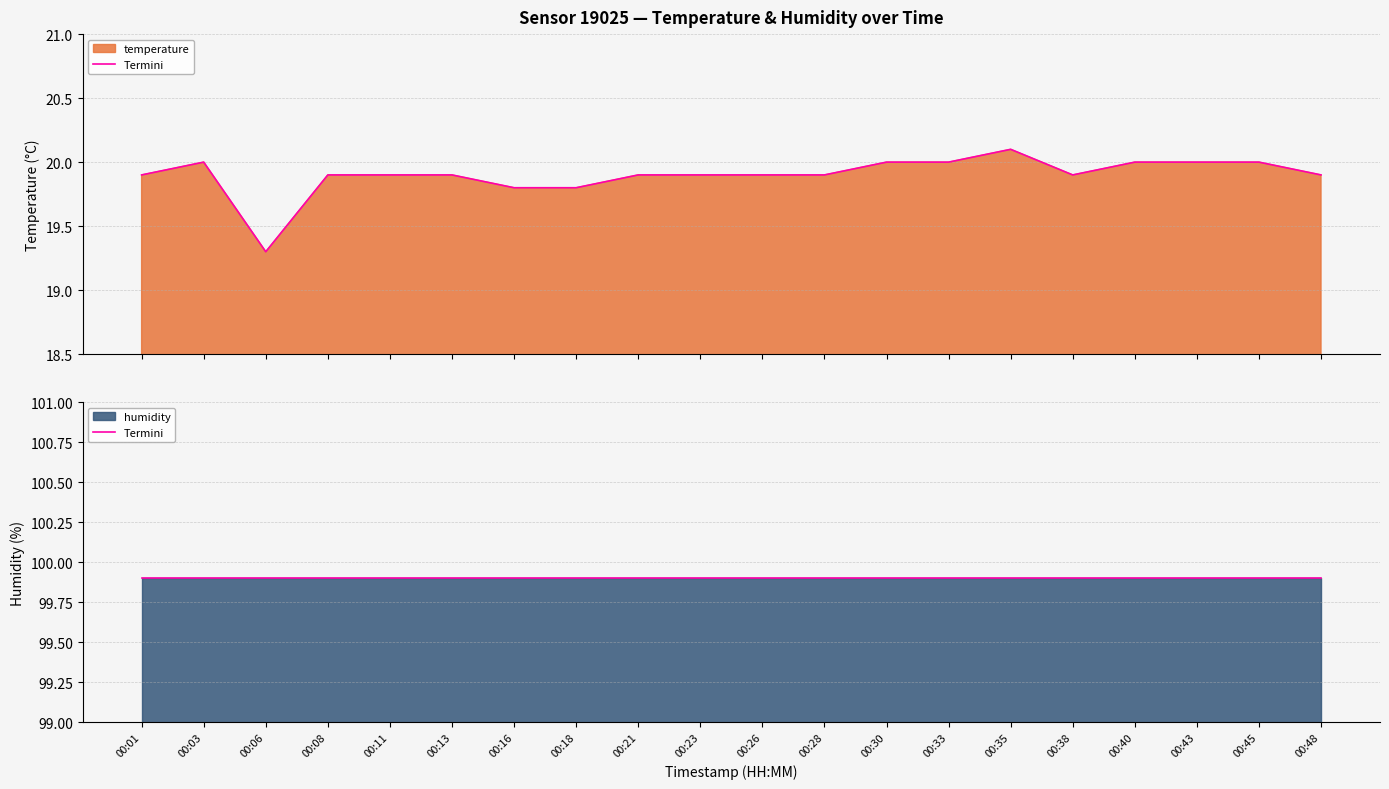

Does the chart have visible grid lines?

Yes